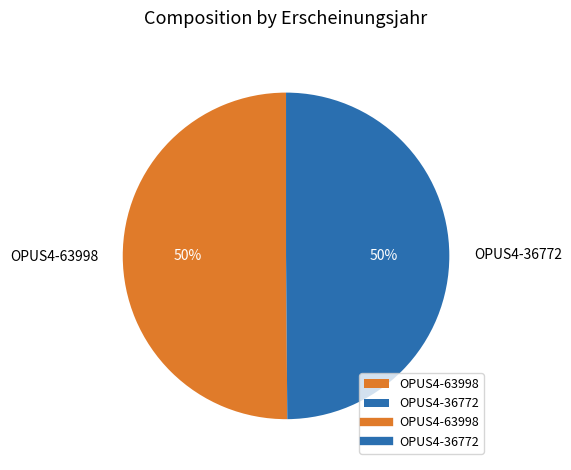

What is the ratio of the value at OPUS4-63998 to the value at OPUS4-36772?

1.0